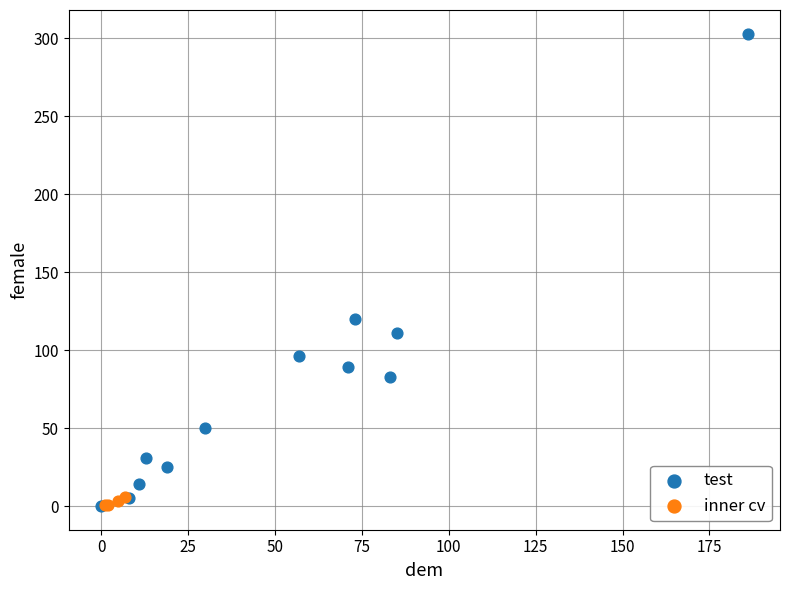

What are all the series names shown in the legend?

test, inner cv